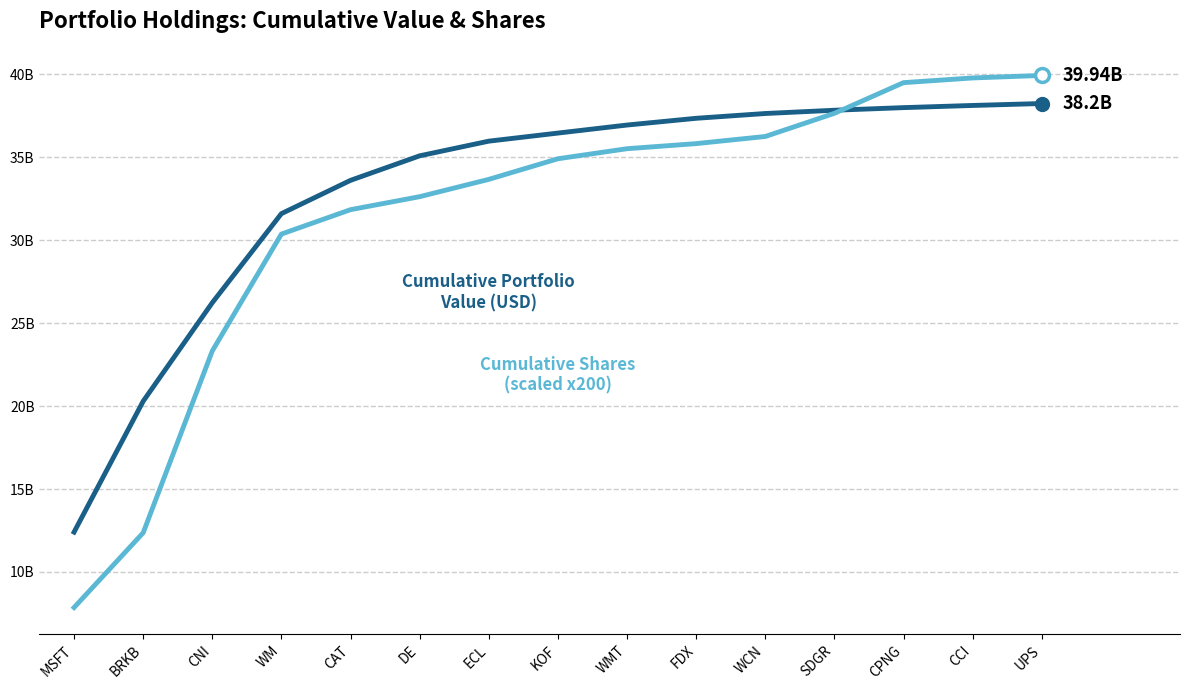

Is this an area chart (filled region under the line)?

No